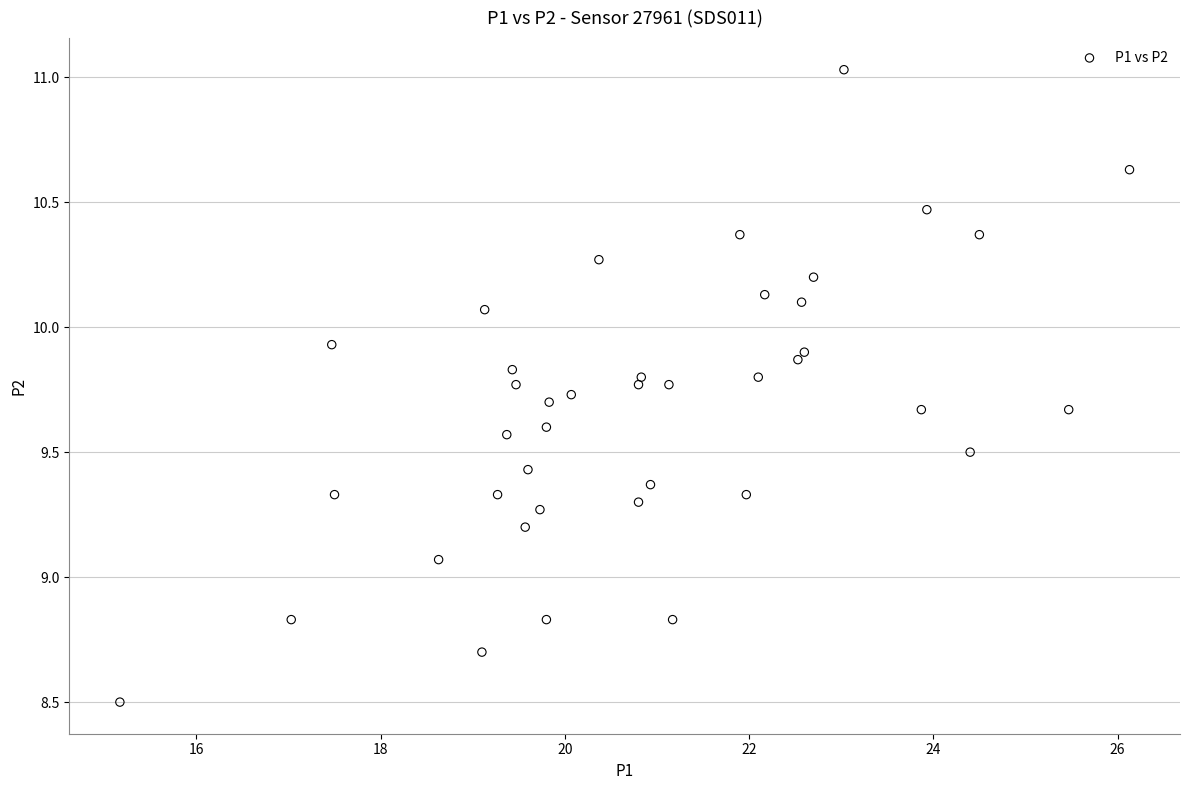

What is the range of Y values (max minus min)?

2.5